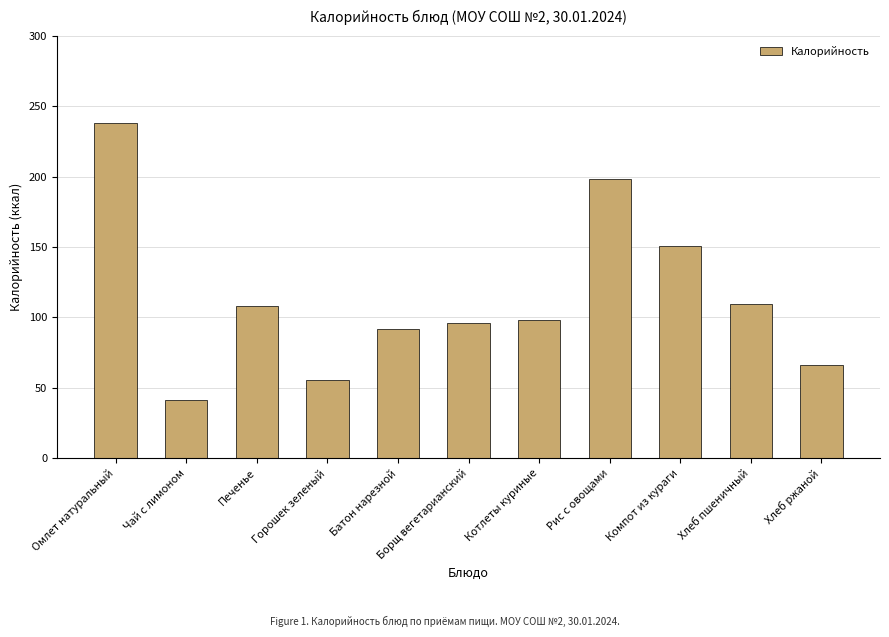

What position from the left is Хлеб ржаной?

11